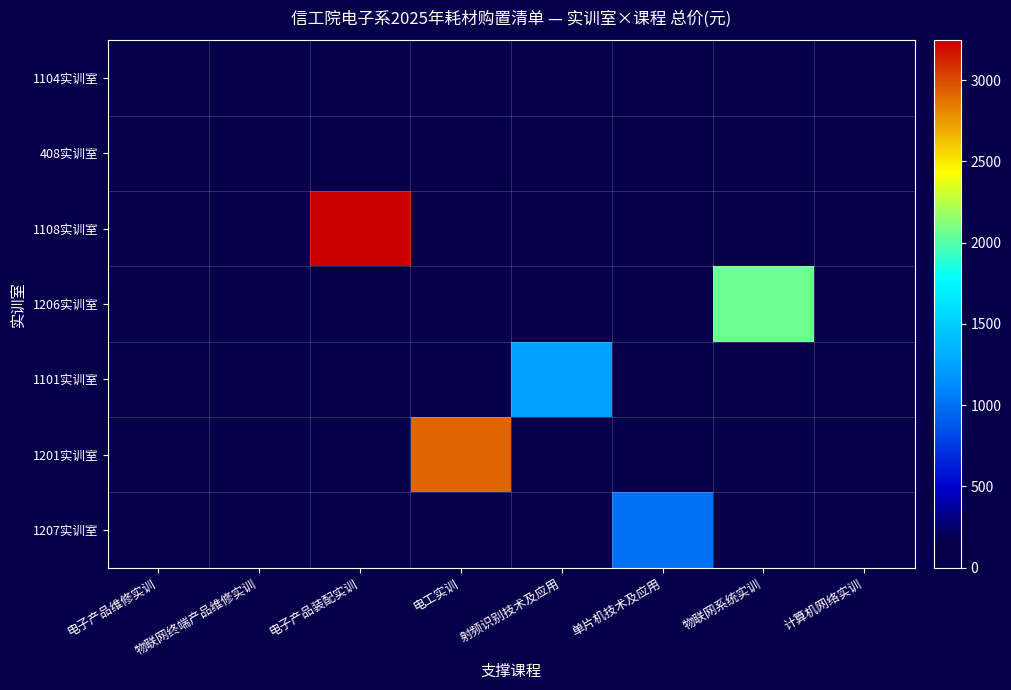

Which series has the largest total across all categories?

1108实训室